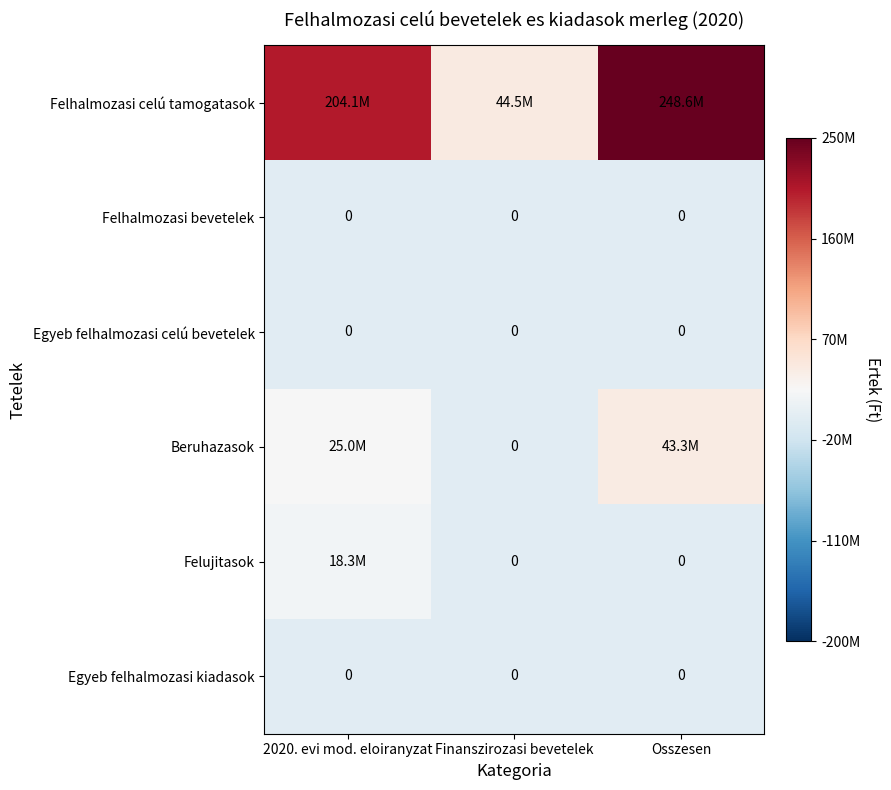

Rank the series by their maximum value, from highest to lowest.

Felhalmozasi celú tamogatasok, Beruhazasok, Felujitasok, Felhalmozasi bevetelek, Egyeb felhalmozasi celú bevetelek, Egyeb felhalmozasi kiadasok